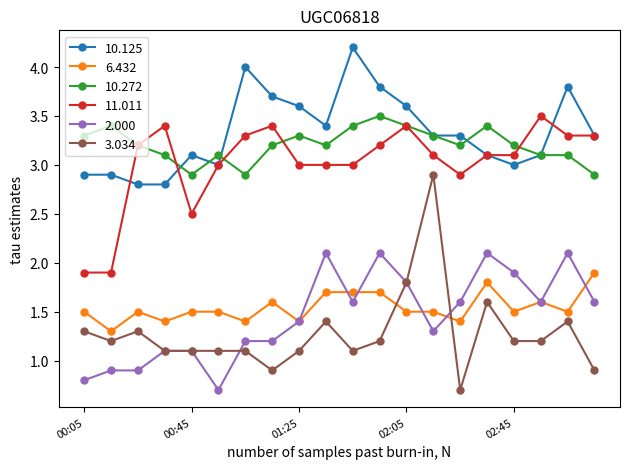

What is the maximum value shown in the chart?

4.2